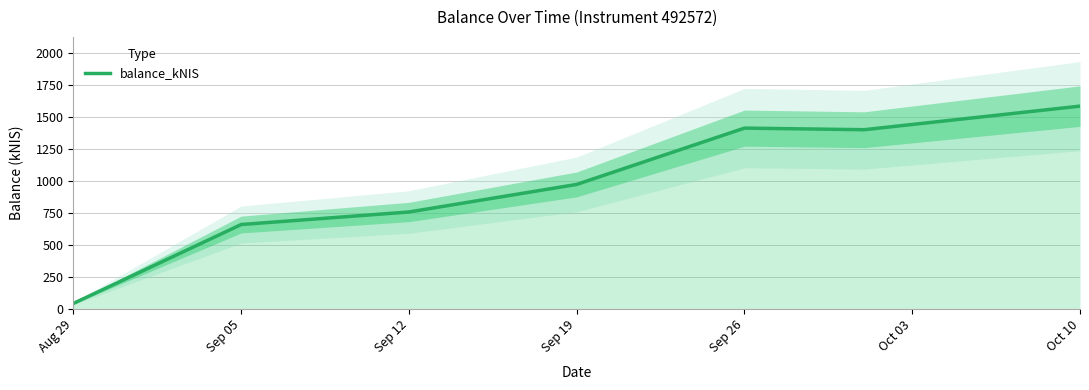

Count the number of data series in this chart.

1